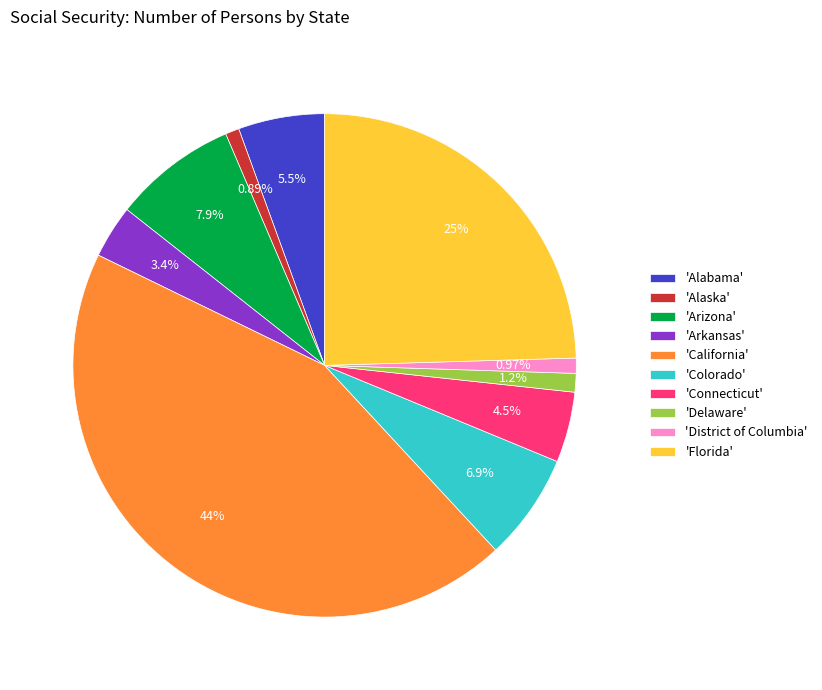

Approximately how many times larger is the value at 'Connecticut' compared to 'Alabama'?

0.8